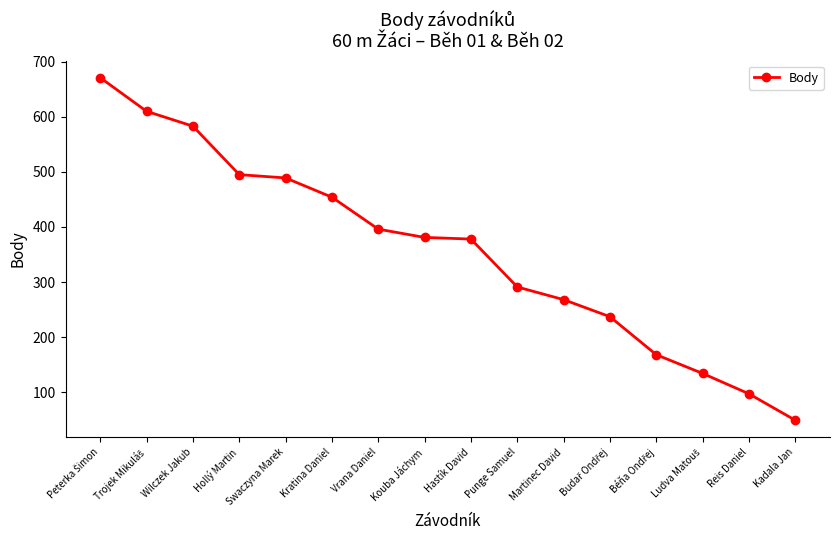

What is the average value?

356